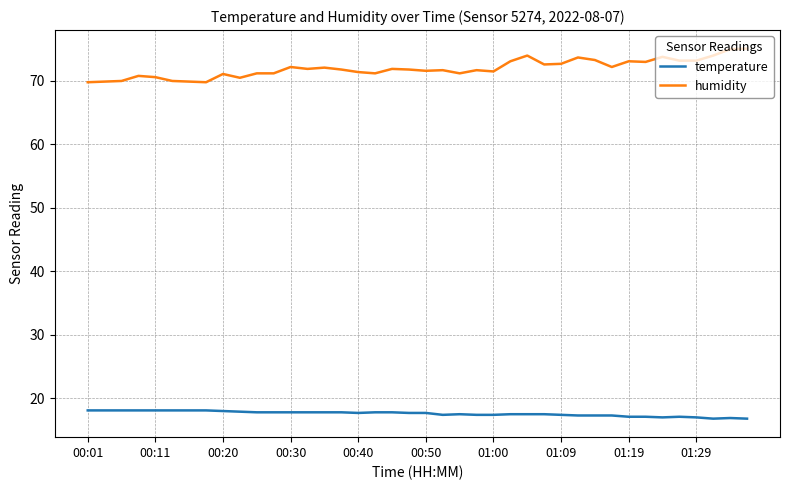

List the series in order of their peak value, lowest first.

temperature, humidity